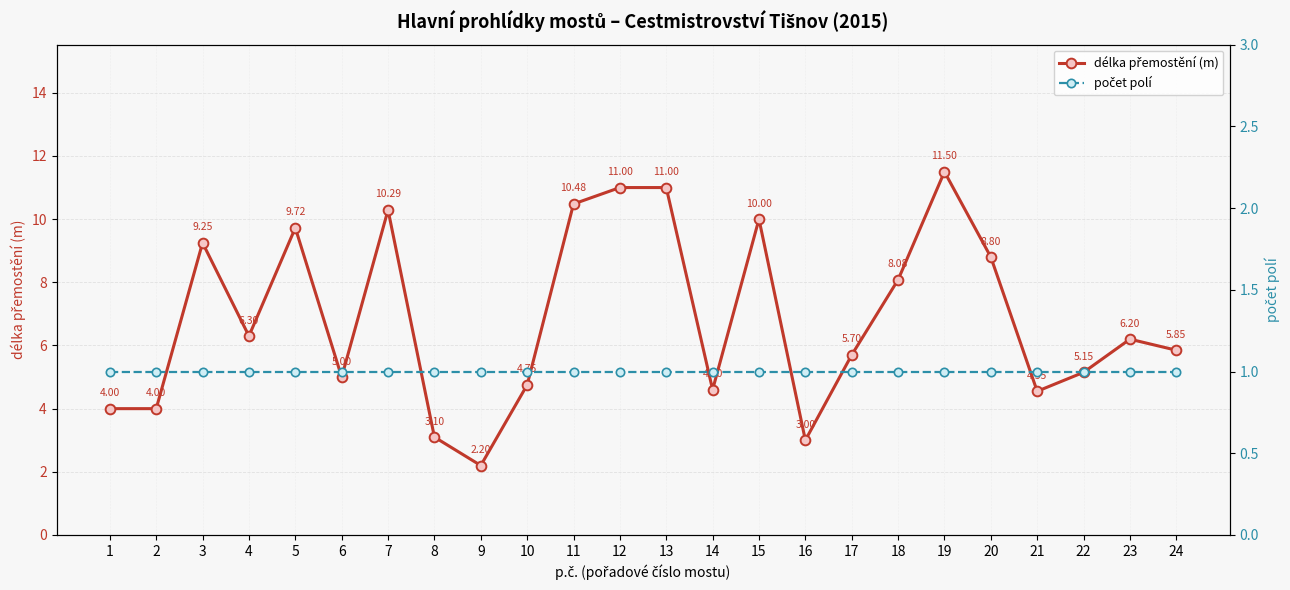

True or false: počet polí and délka přemostění (m) intersect in this chart.

False